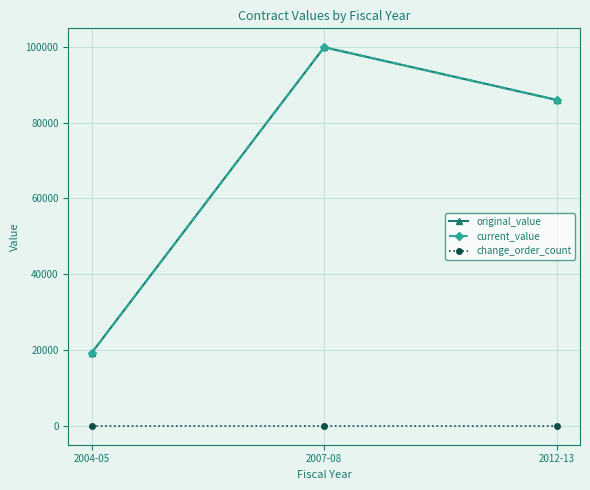

Is the value of current_value at 2012-13 greater than the value of original_value at 2004-05?

Yes